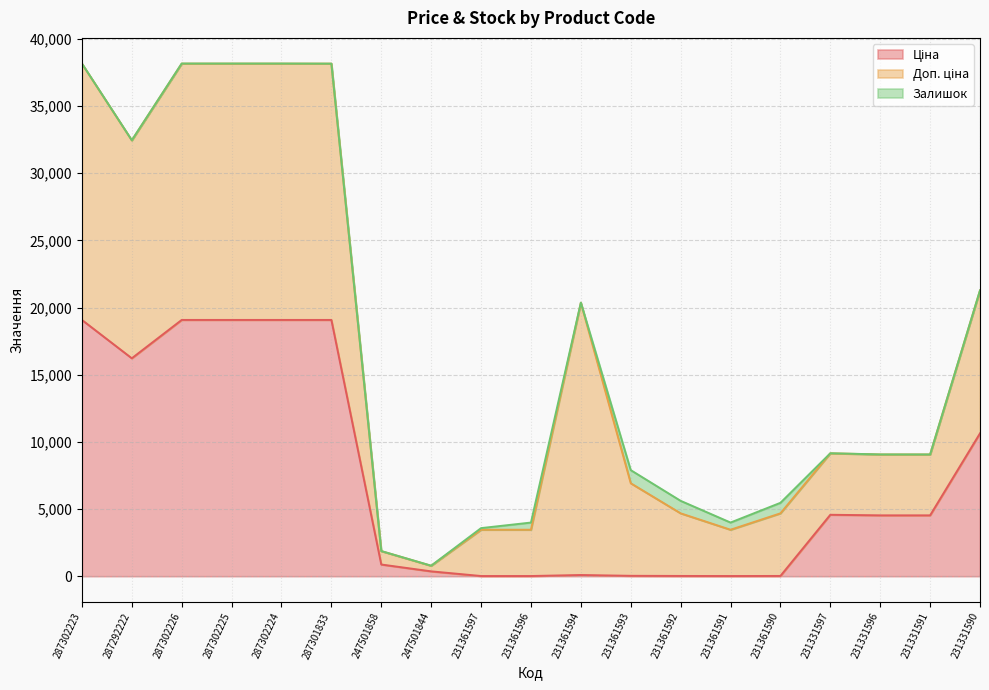

Which has a higher value, 231331596 or 231361591?

231331596